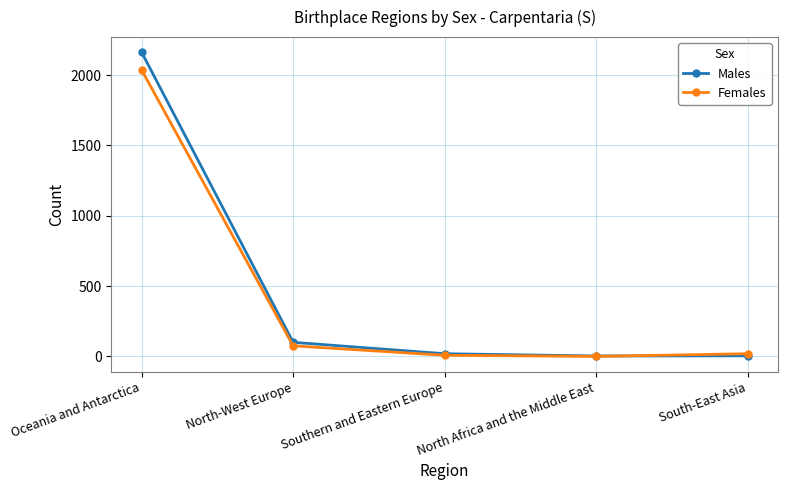

What is the highest value of the Females series?

2036